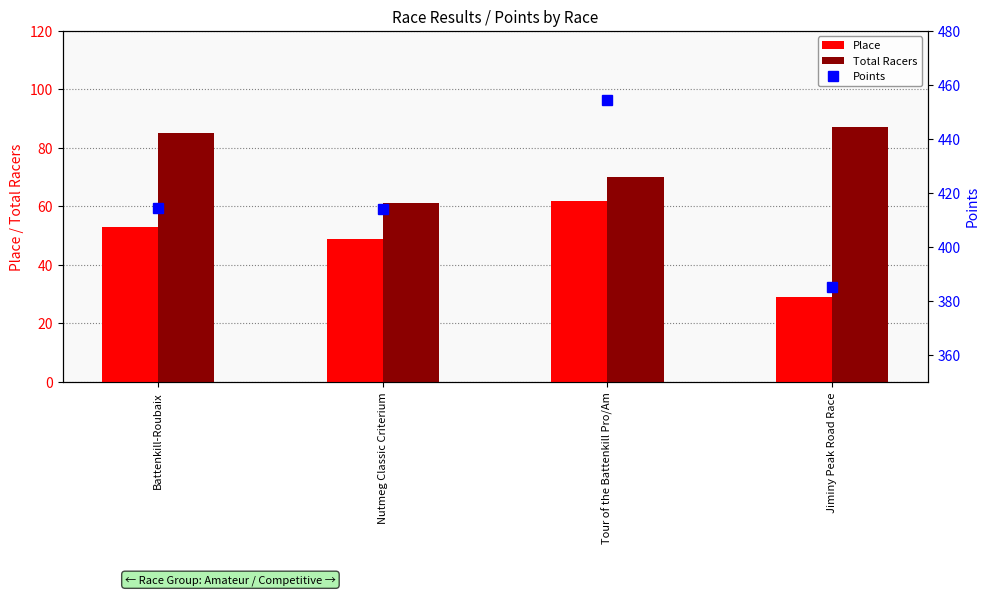

Rank the series by their maximum value, from lowest to highest.

Place, Total Racers, Points